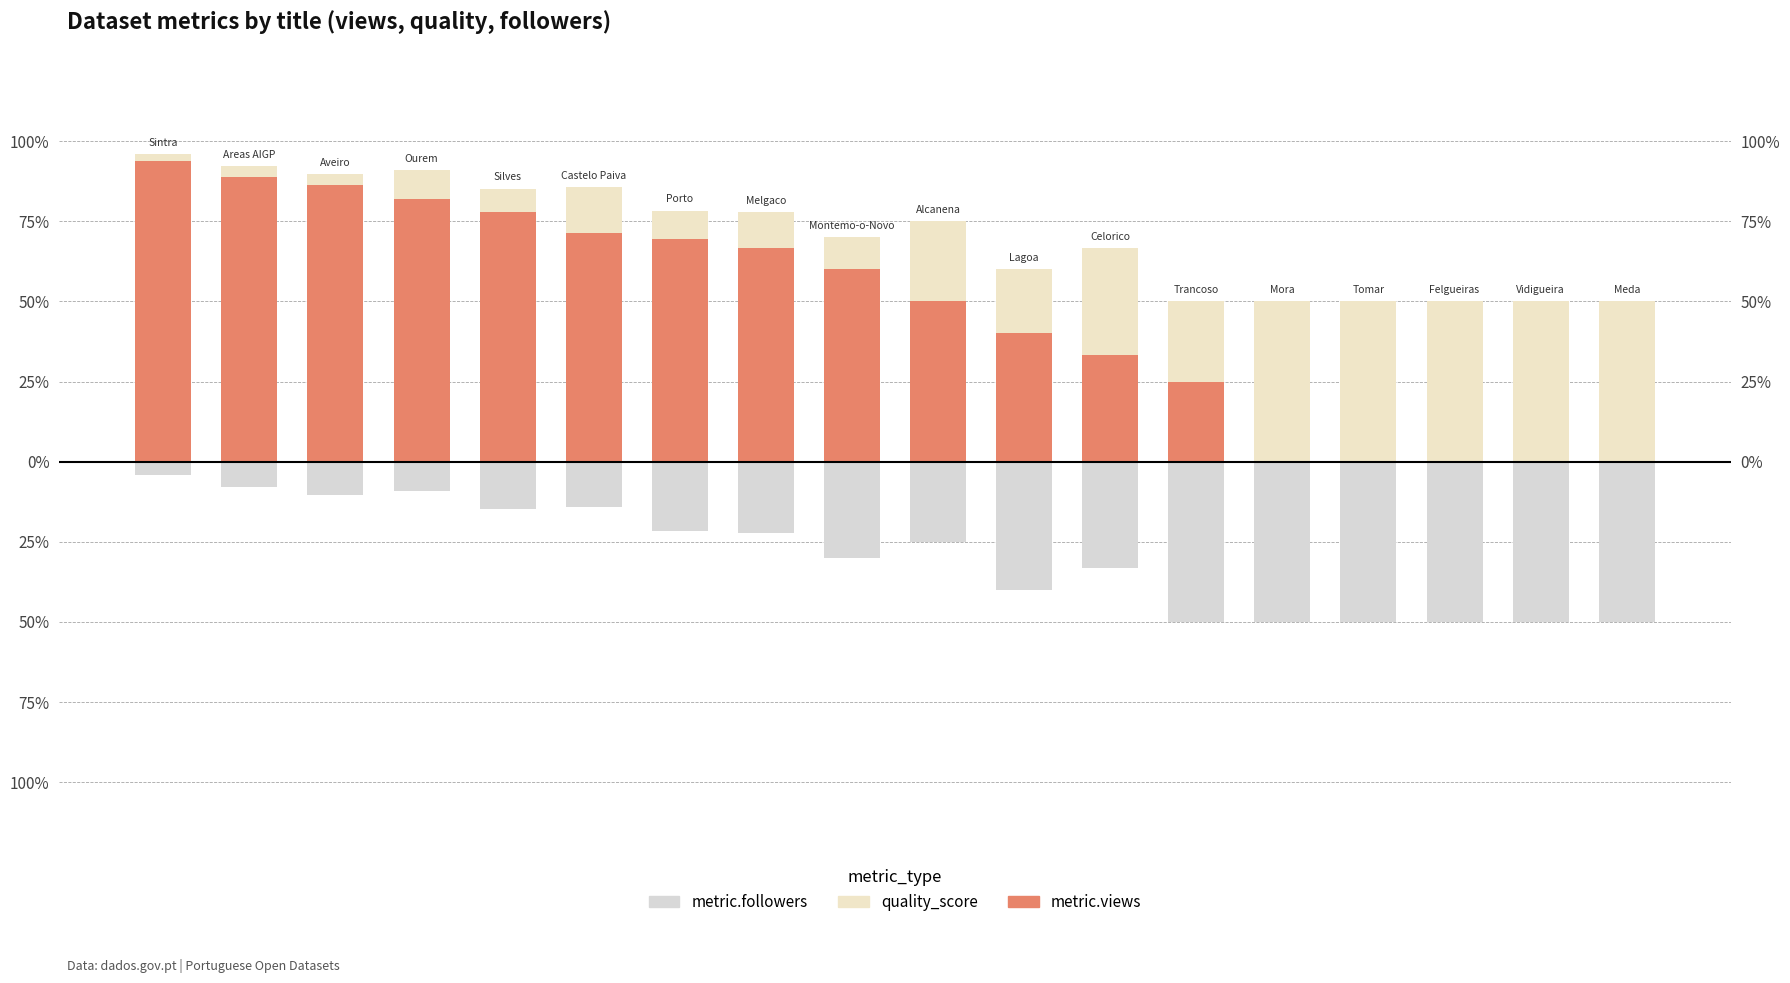

What is the value of the quality_score bar at the 8th from the left?

11.1